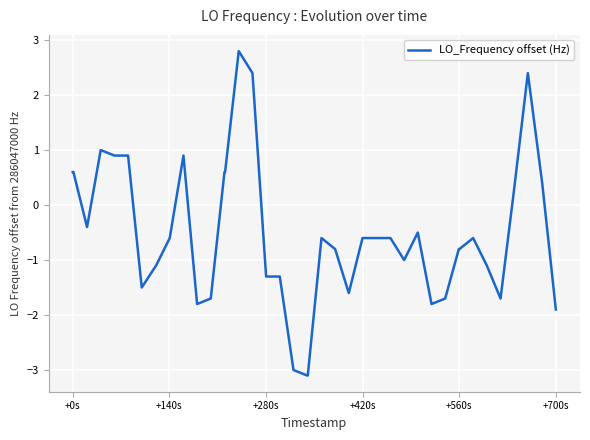

How many values exceed 0?

13